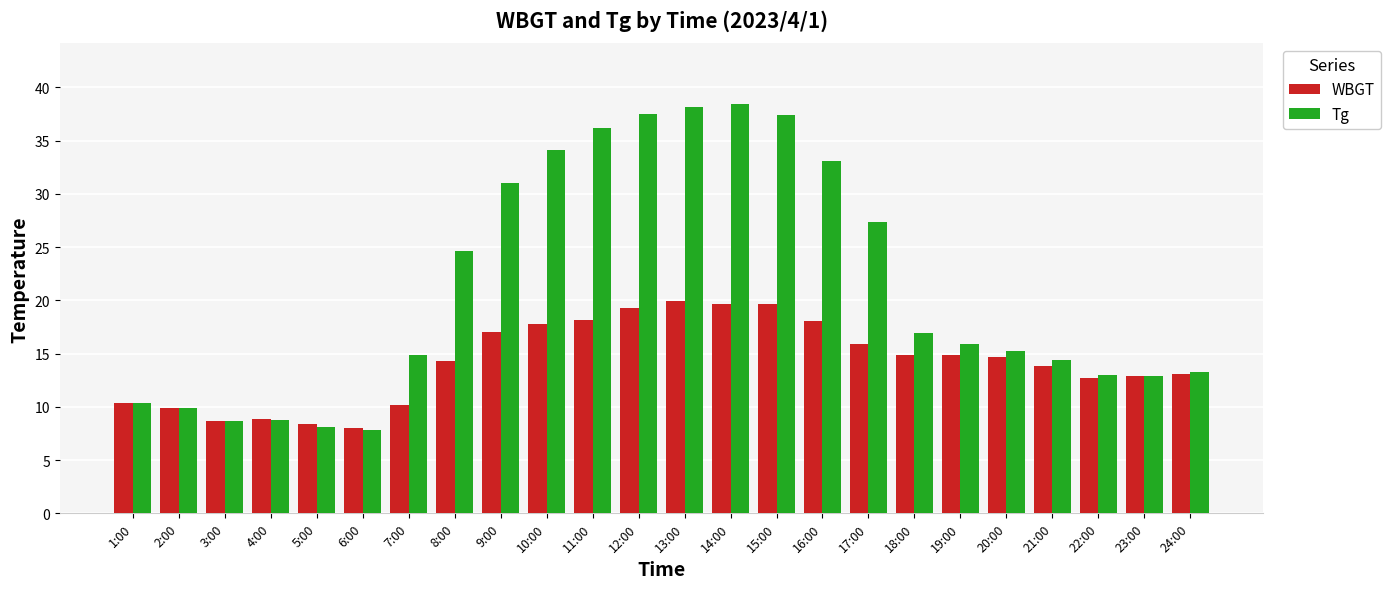

Is it true that WBGT equals 14.7 at 20:00?

True